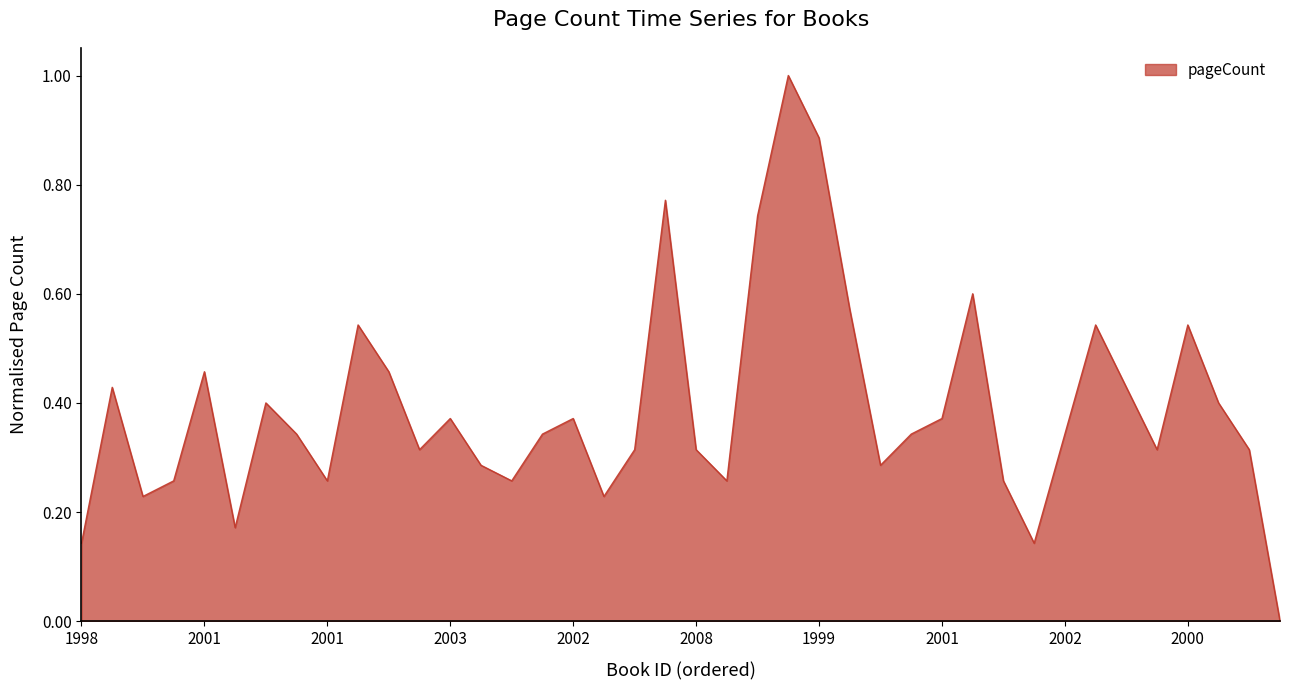

How many interior local peaks (higher than both neighbors) does the data have?

11